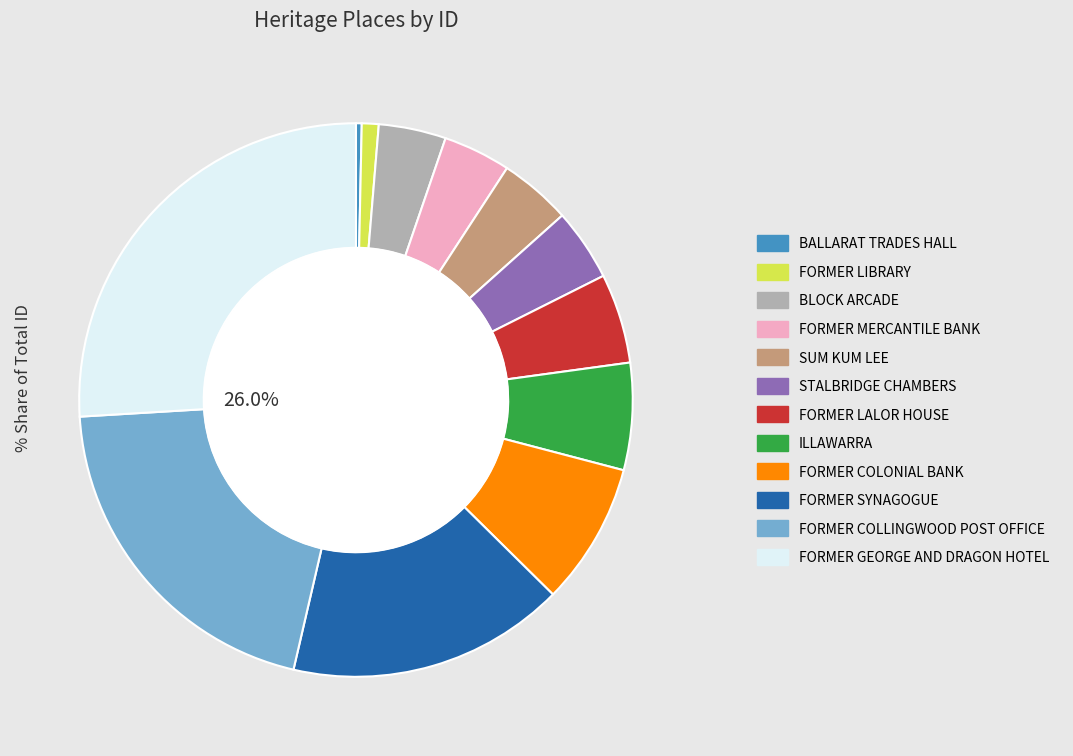

Count the number of slices in the pie.

12